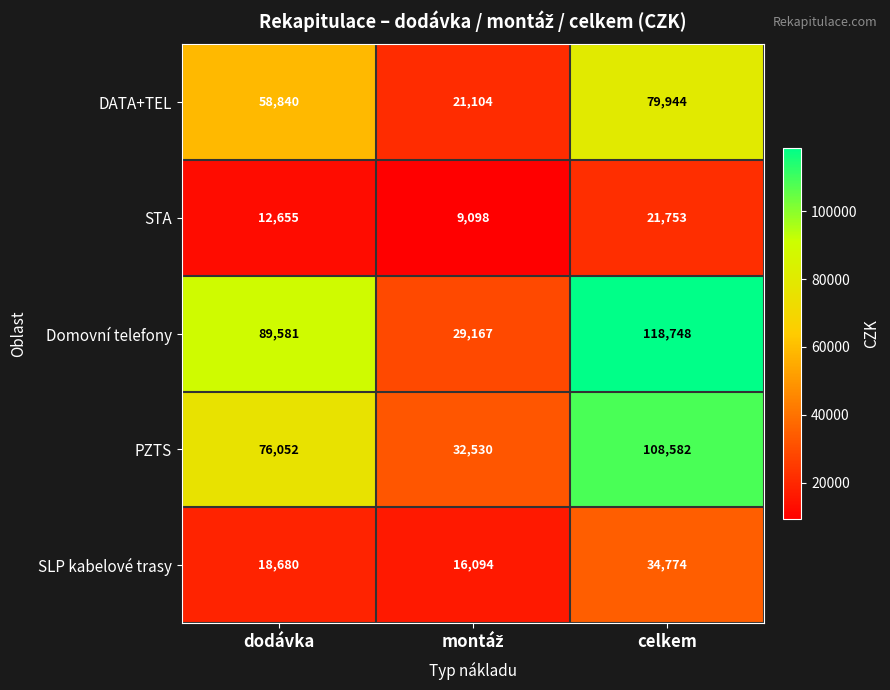

Which series has the largest total across all categories?

Domovní telefony